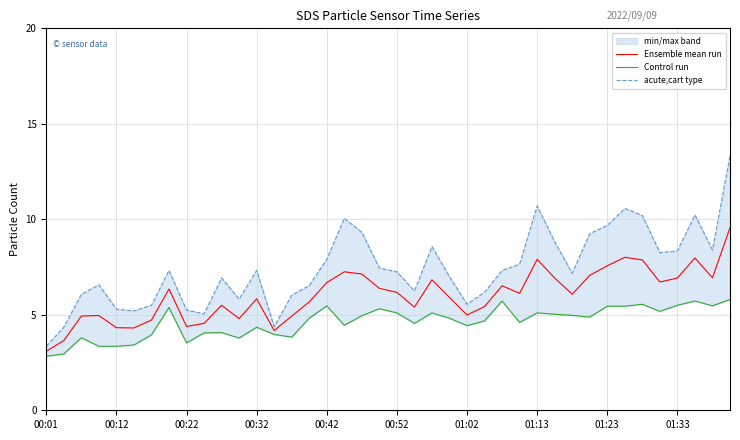

Which series has the largest range (max minus min)?

acute;cart type